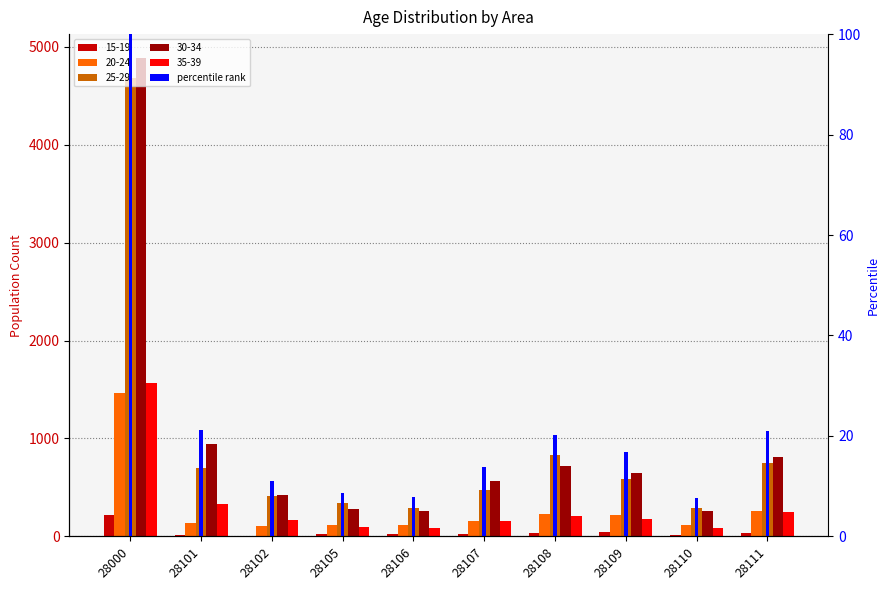

Where is 25-29 nearest to the value 2484?

28108